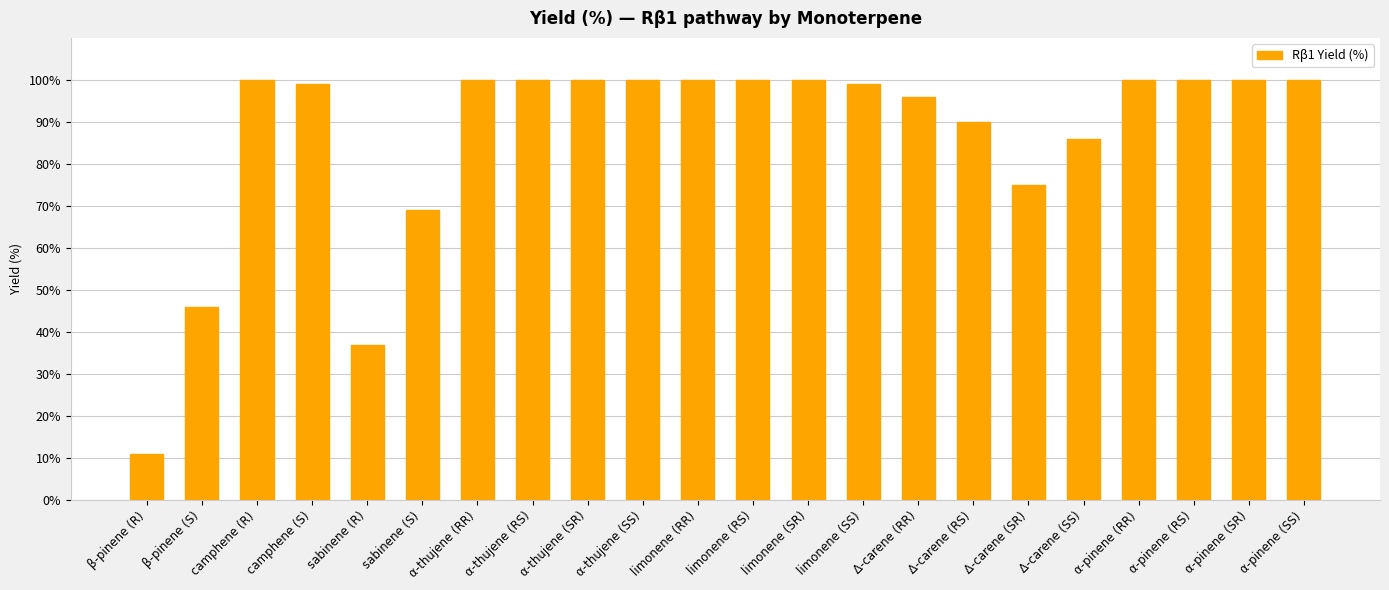

Reading left to right, extract all data points from this chart.

β-pinene (R)=11	β-pinene (S)=46	camphene (R)=100	camphene (S)=99	sabinene (R)=37	sabinene (S)=69	α-thujene (RR)=100	α-thujene (RS)=100	α-thujene (SR)=100	α-thujene (SS)=100	limonene (RR)=100	limonene (RS)=100	limonene (SR)=100	limonene (SS)=99	Δ-carene (RR)=96	Δ-carene (RS)=90	Δ-carene (SR)=75	Δ-carene (SS)=86	α-pinene (RR)=100	α-pinene (RS)=100	α-pinene (SR)=100	α-pinene (SS)=100